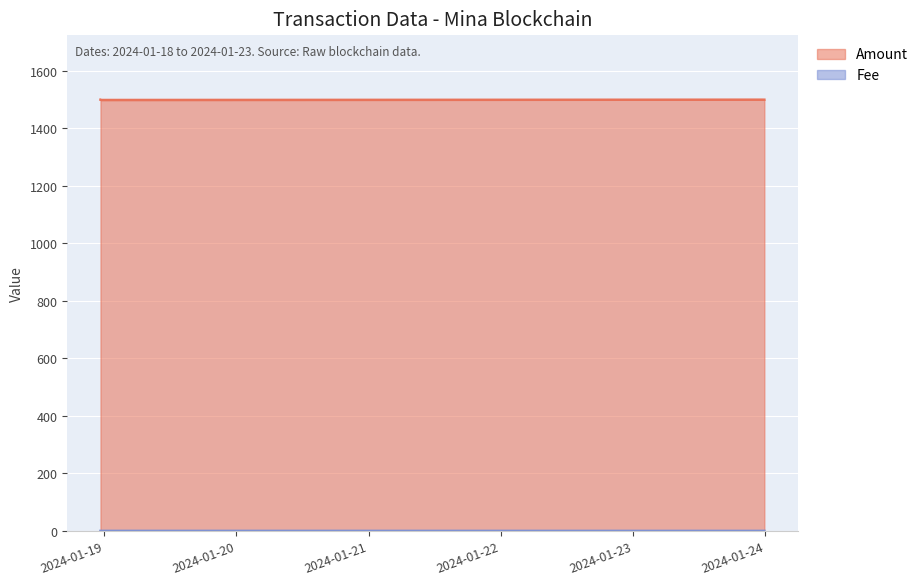

Which has a higher value, 2024-01-18 23:30:00 or 2024-01-18 23:18:00?

2024-01-18 23:18:00